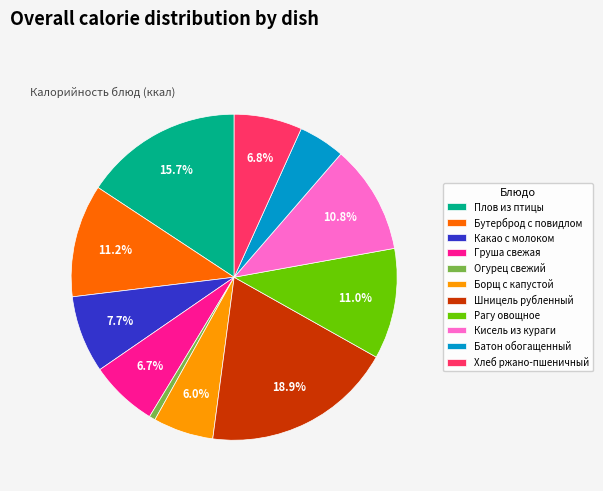

Count the number of slices in the pie.

11